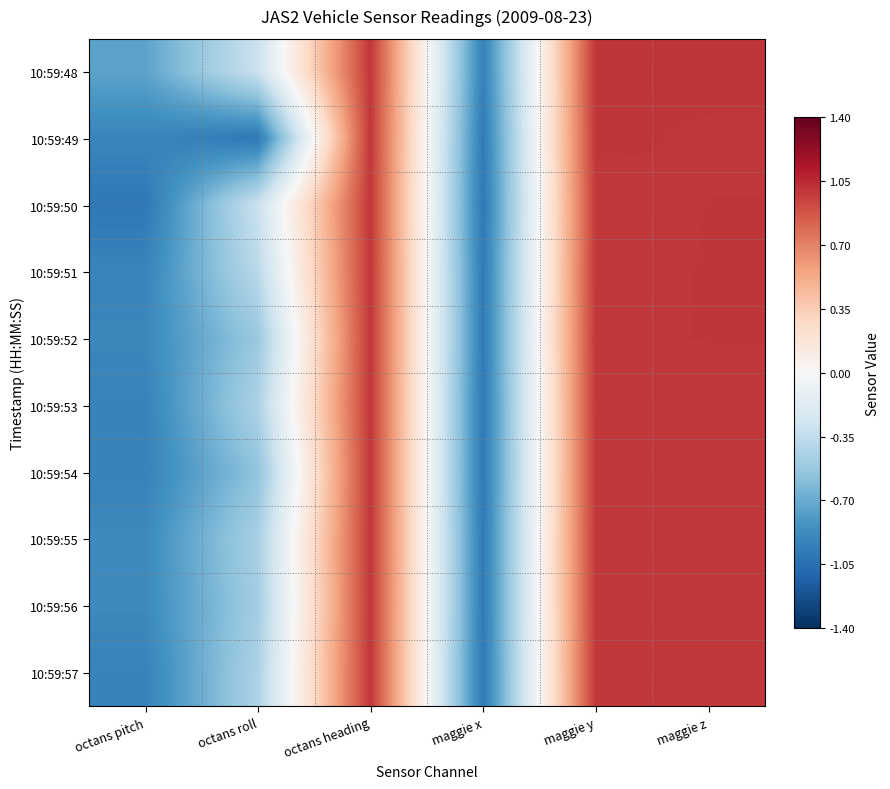

Between octans roll and octans pitch, which is larger?

octans roll